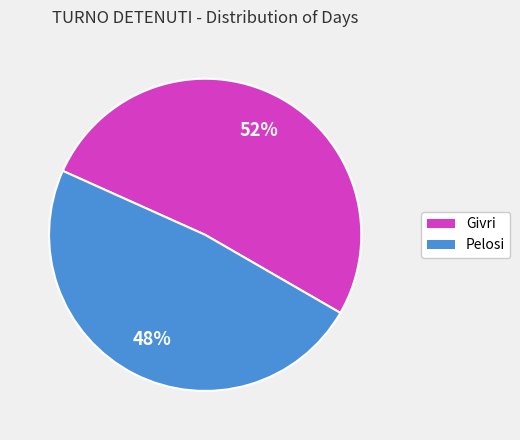

True or false: Pelosi accounts for 48% of the total.

True